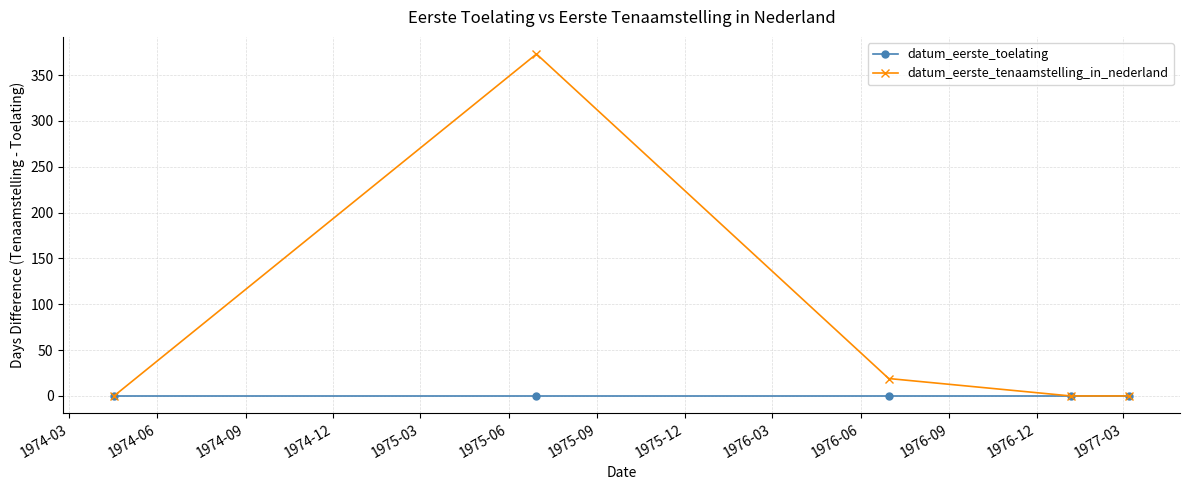

How many lines are shown in the chart?

2